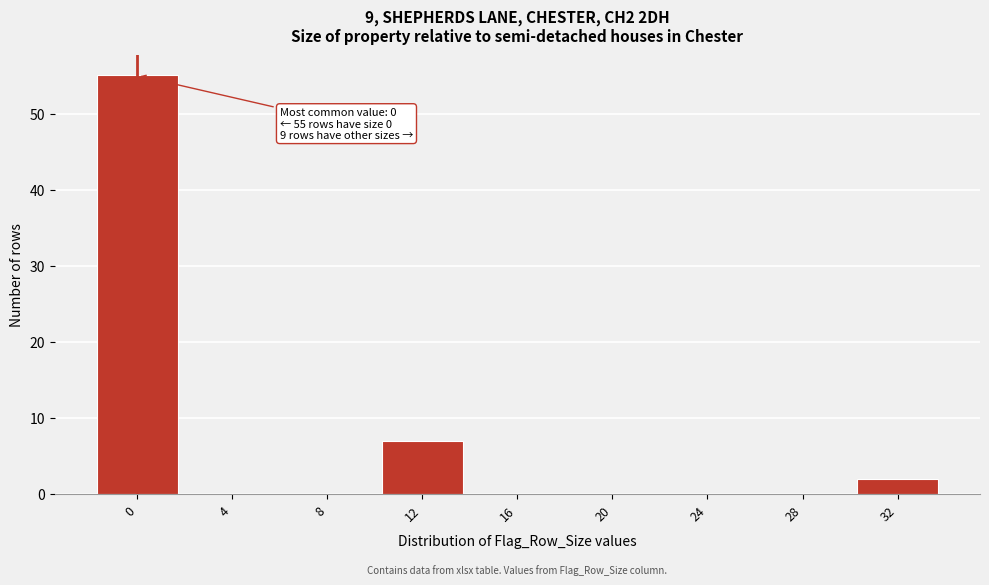

Reading left to right, list all the values displayed in this chart.

0=55	4=0	8=0	12=7	16=0	20=0	24=0	28=0	32=2